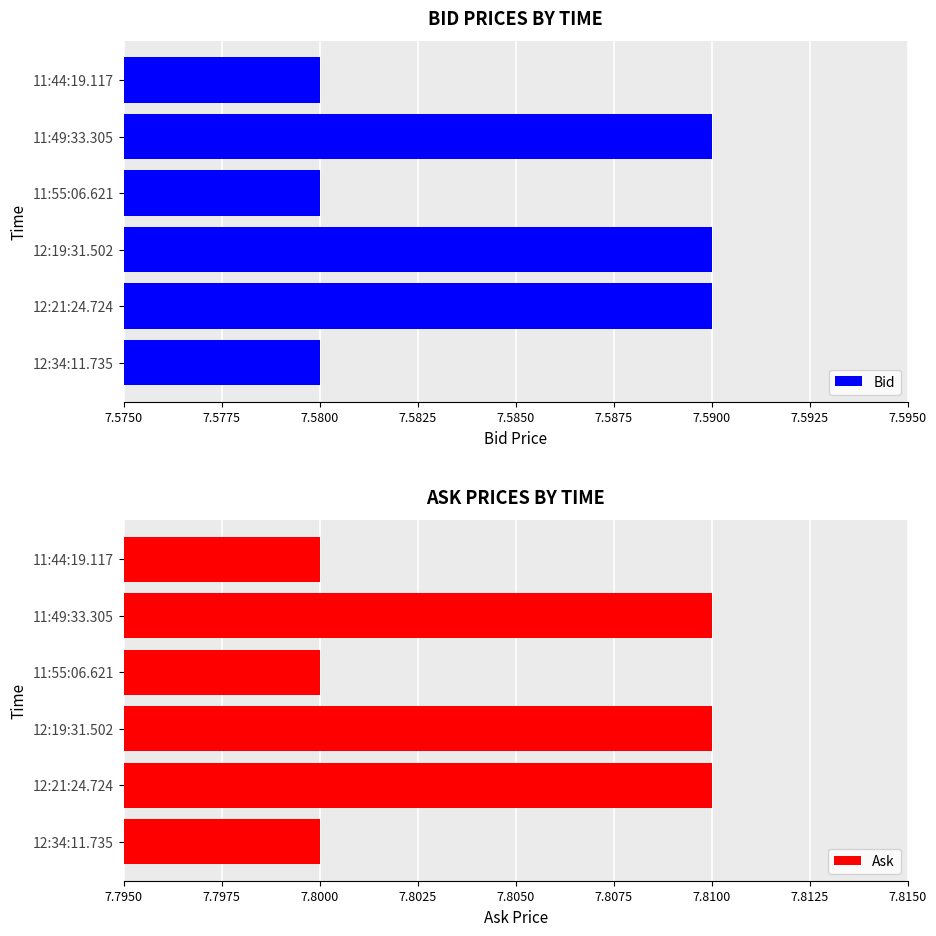

Count the Bid values in the range 7 to 8.

6